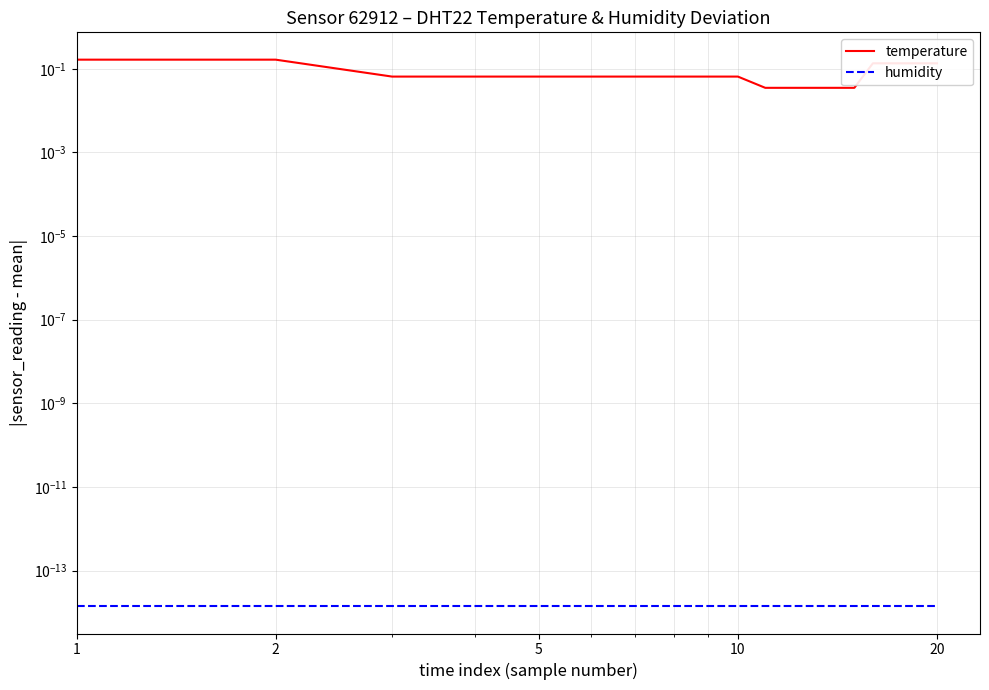

True or false: humidity has a value of 0.0 at 10.

True